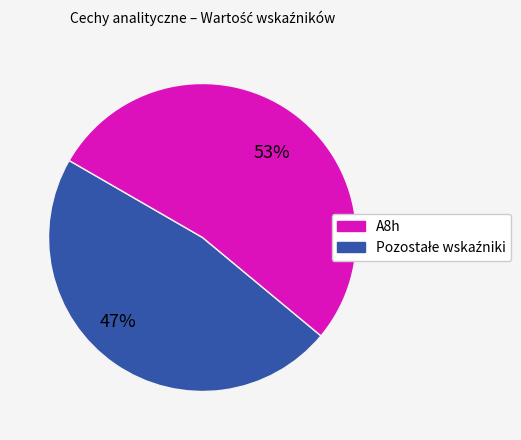

To the nearest percent, what is the average slice percentage?

50%